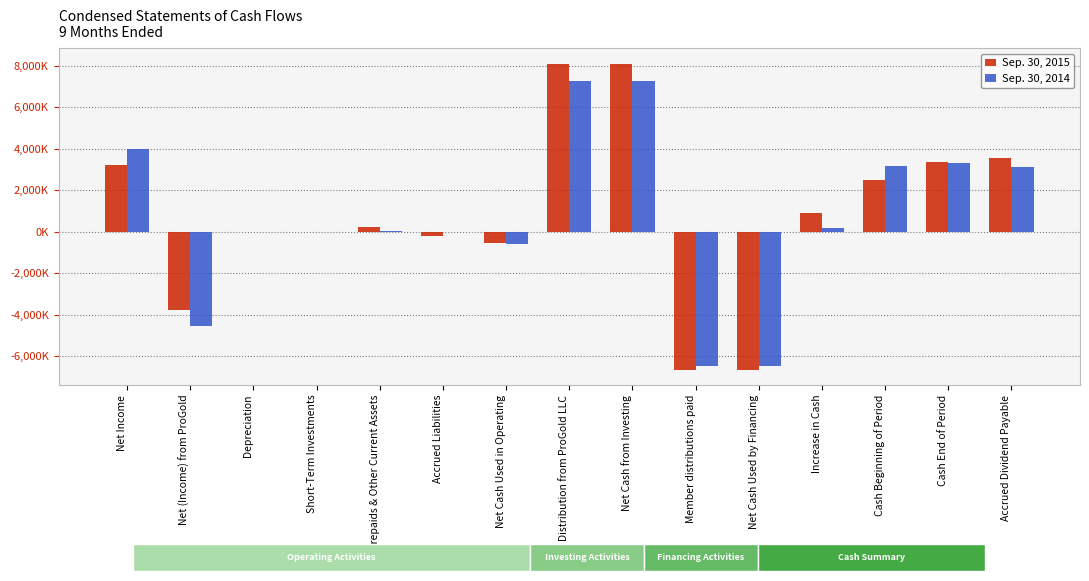

What is the difference between the maximum and second lowest values in the Sep. 30, 2014 series?

13764000